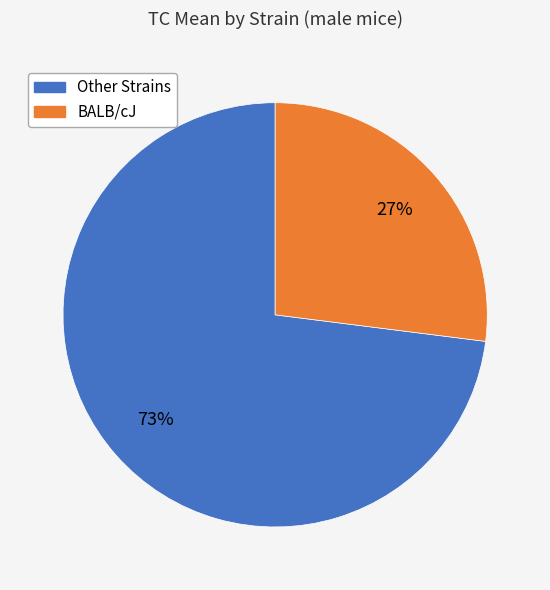

To the nearest percent, what is the difference between the largest and smallest slice percentages?

46%